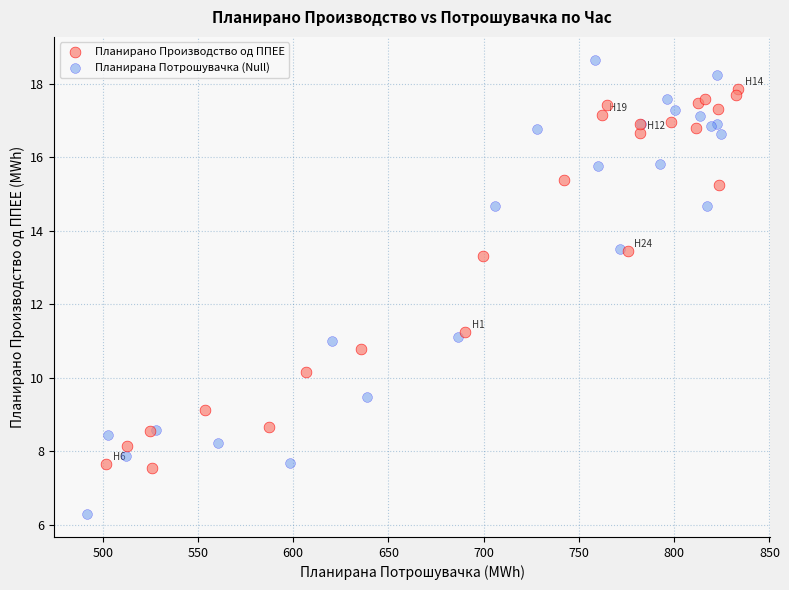

Which series has the widest spread of Y values?

Планирана Потрошувачка (Null)